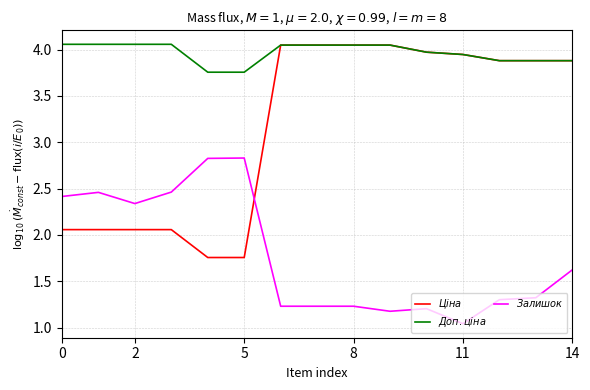

List the series in order of their overall mean, lowest first.

$Залишок$, $Ціна$, $Доп. ціна$